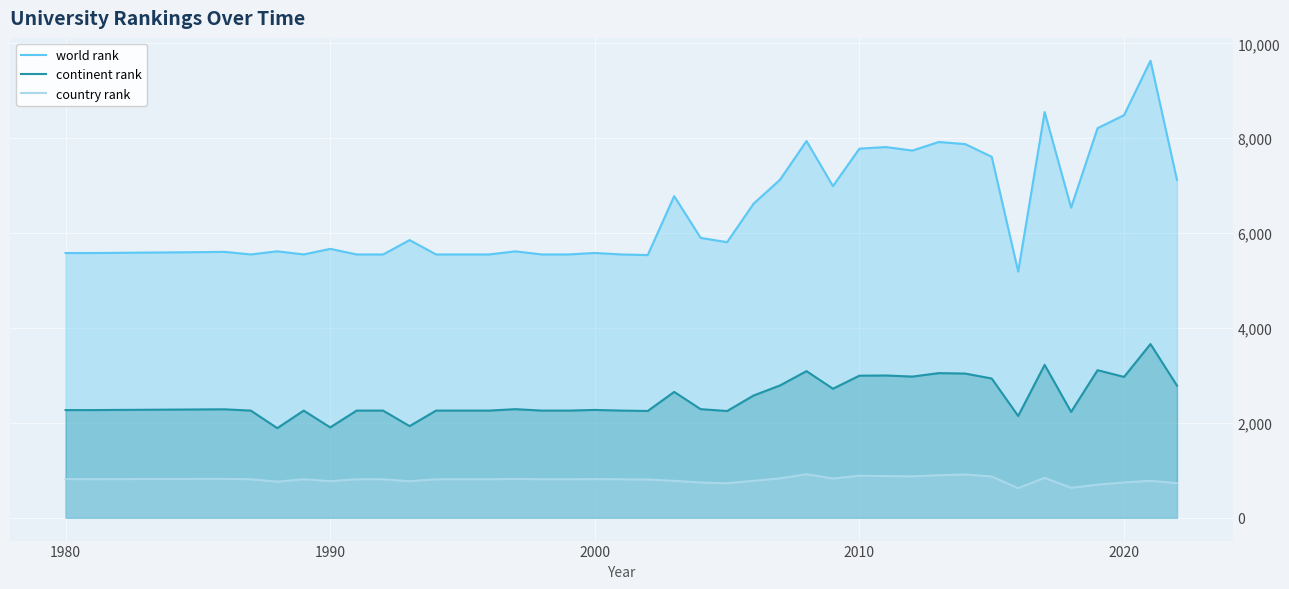

Does the chart display data point markers on the line(s)?

No